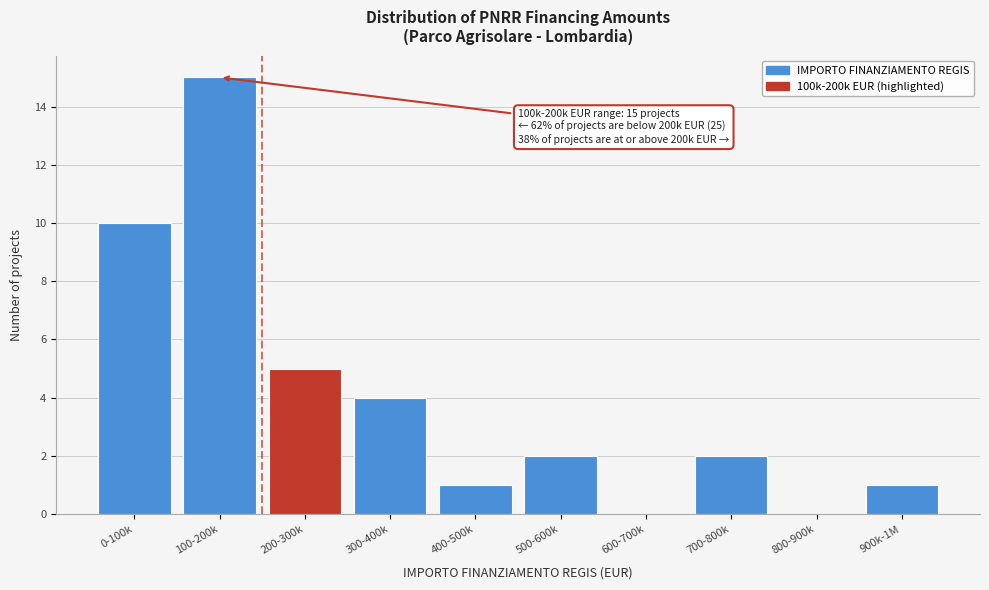

Reading left to right, list all the values displayed in this chart.

0-100k=10	100-200k=15	200-300k=5	300-400k=4	400-500k=1	500-600k=2	600-700k=0	700-800k=2	800-900k=0	900k-1M=1